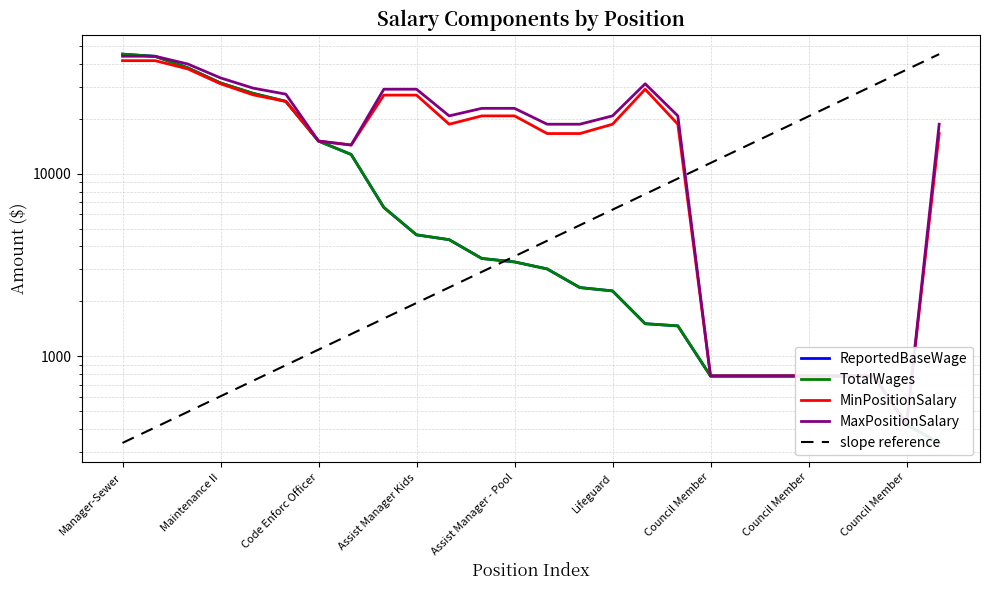

True or false: MinPositionSalary has more than 1 points higher than both neighbors.

False